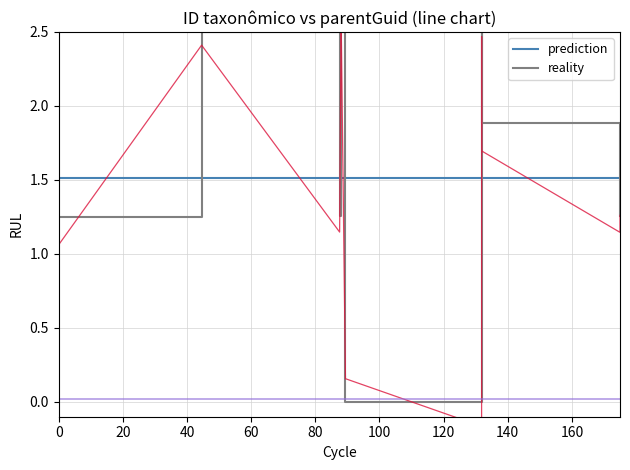

Which series has the largest range (max minus min)?

reality